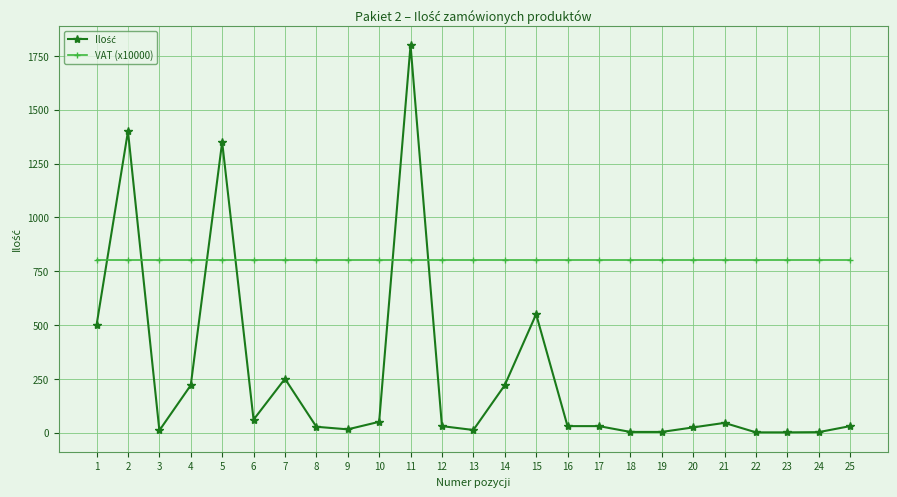

Which series has the largest total across all categories?

VAT (x10000)